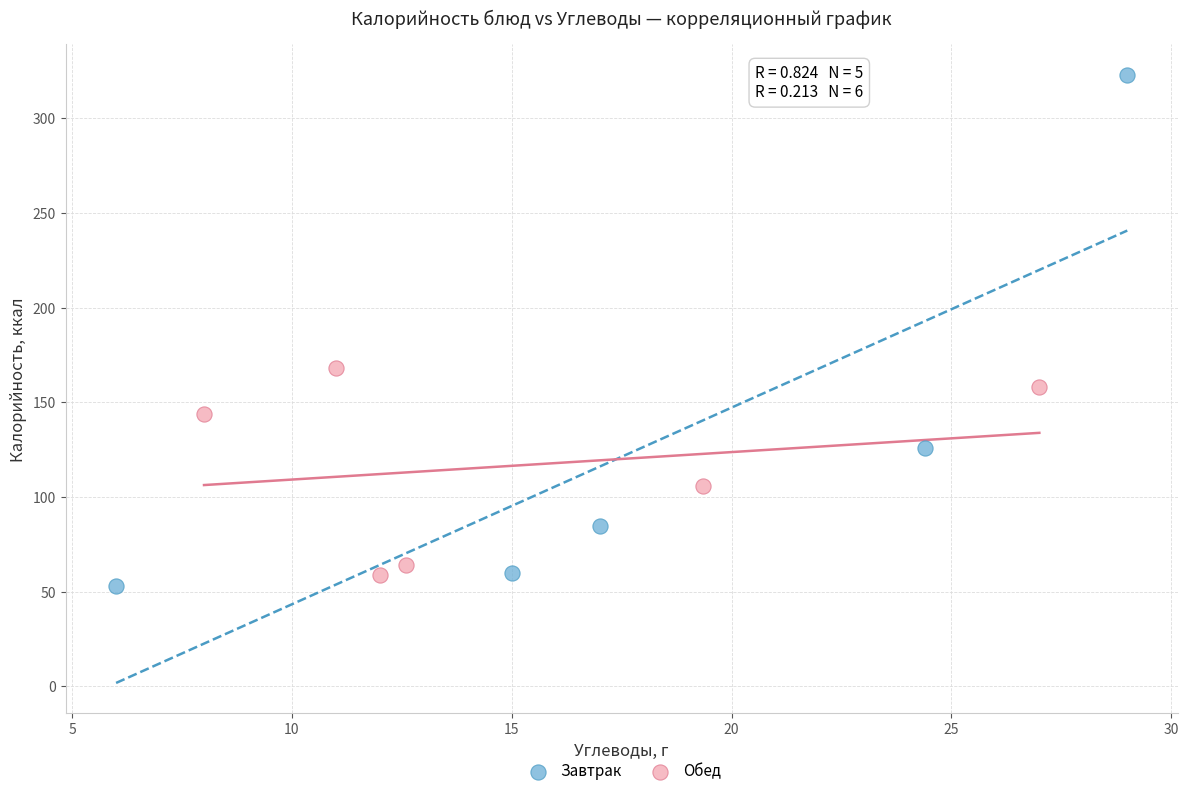

Which series has the widest spread of Y values?

Завтрак